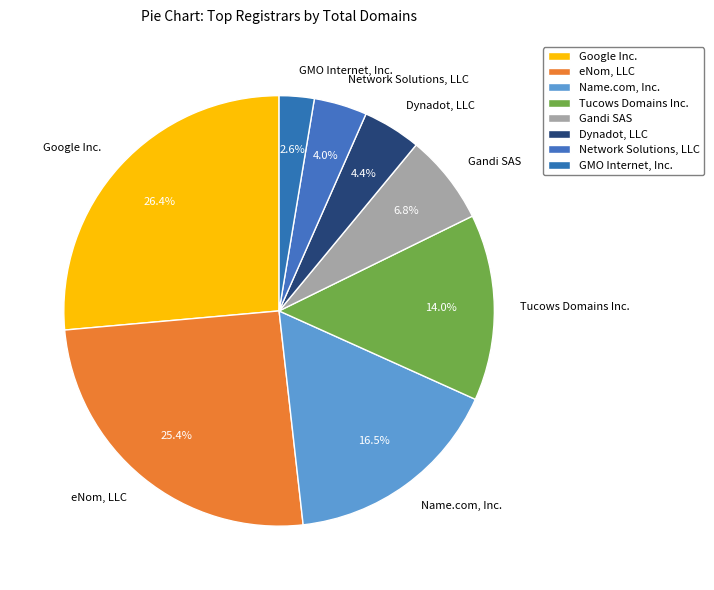

Combined, do Name.com, Inc. and Tucows Domains Inc. account for over 50%?

No